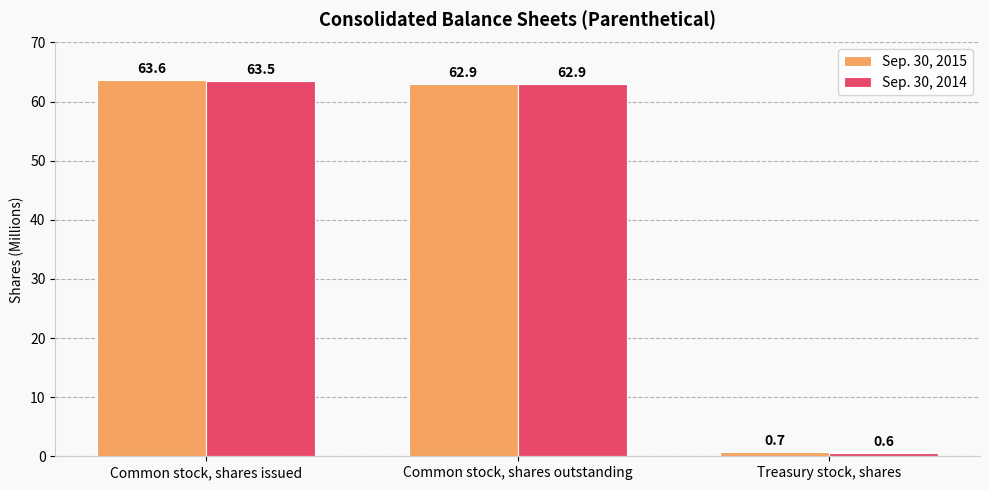

Rank the series by their average value, from highest to lowest.

Sep. 30, 2015, Sep. 30, 2014